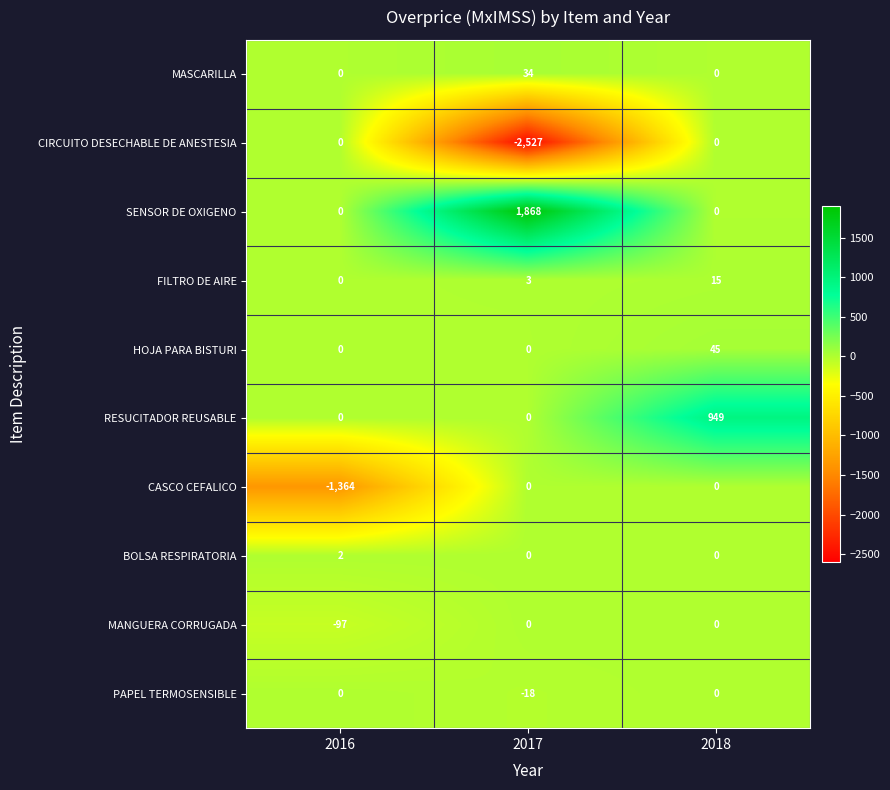

Between 2016 and 2017, which series saw the biggest shift?

CIRCUITO DESECHABLE DE ANESTESIA